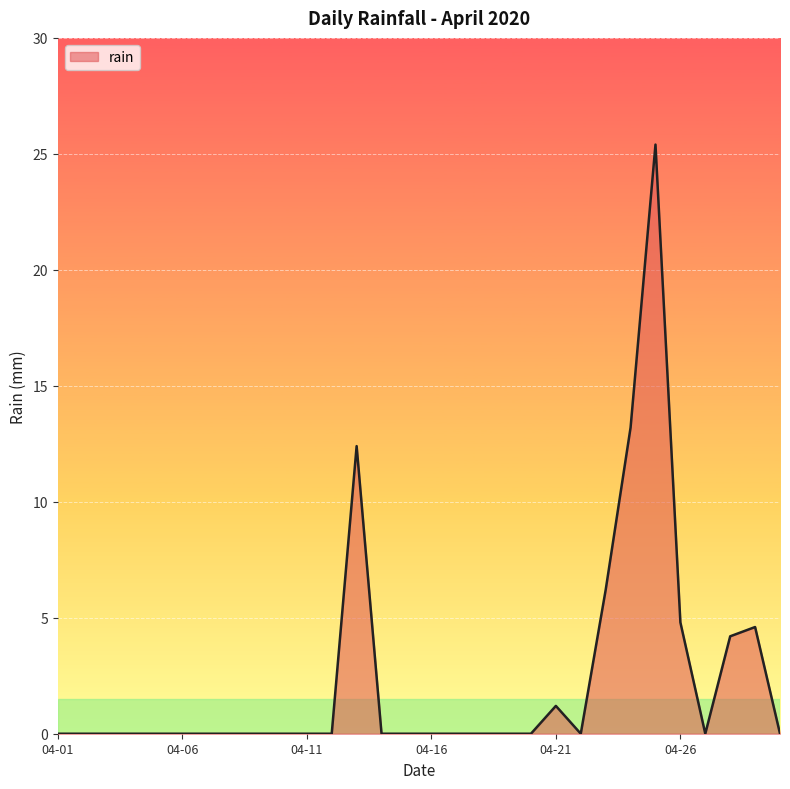

What is the maximum value shown in the chart?

25.4